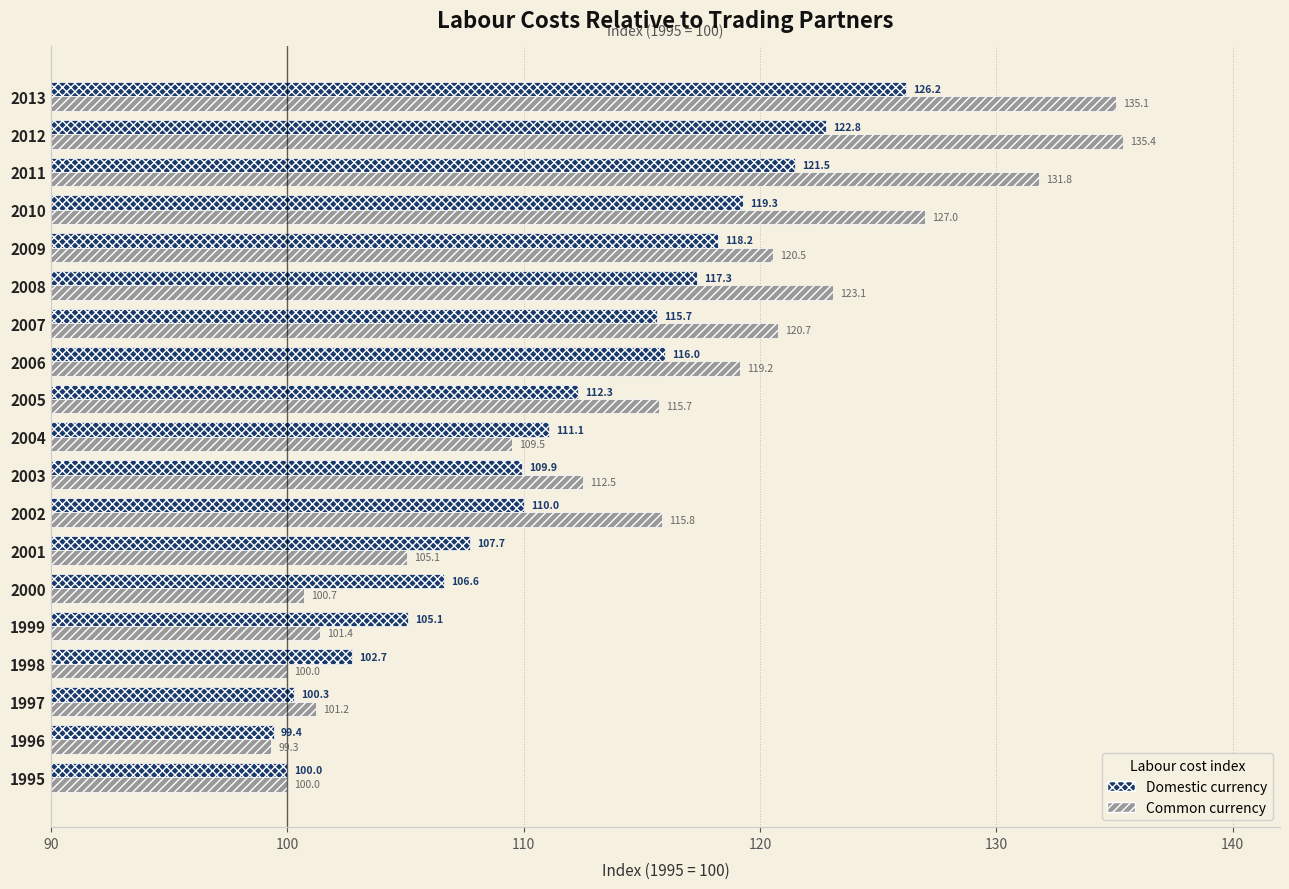

What is the difference between the maximum and second lowest values in the Domestic currency series?

26.2